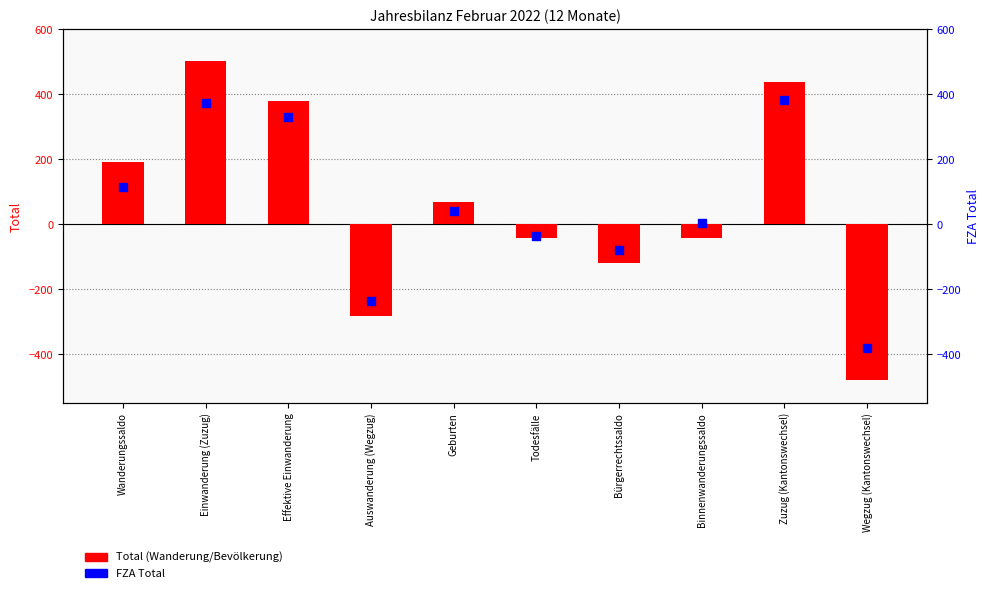

Is the value of FZA Total at Bürgerrechtssaldo greater than the value of Total (Wanderung) at Todesfälle?

No